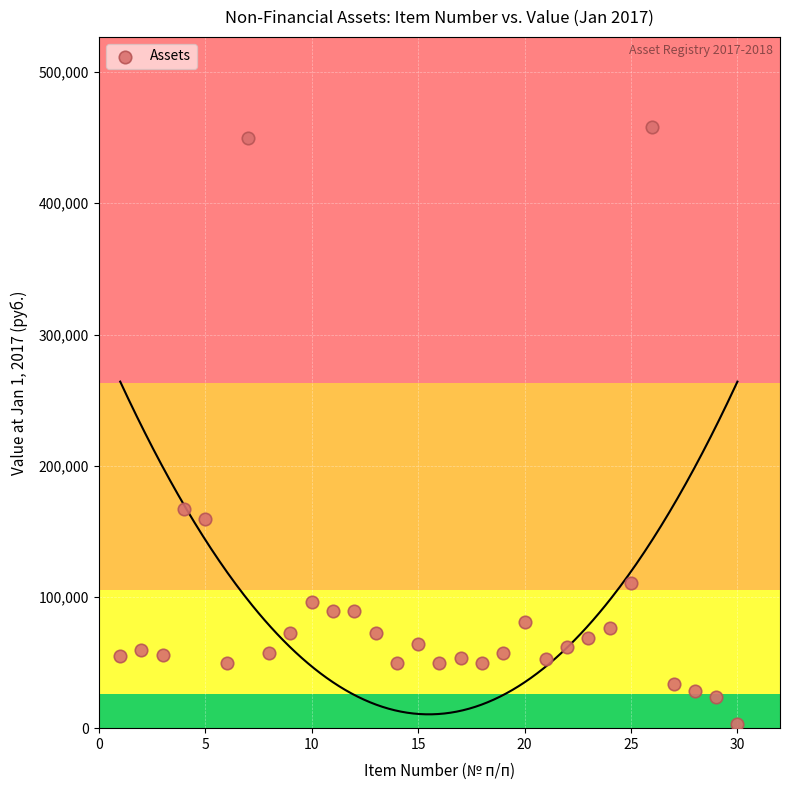

What Y value in the scatter plot is closest to 230796?

167330.0